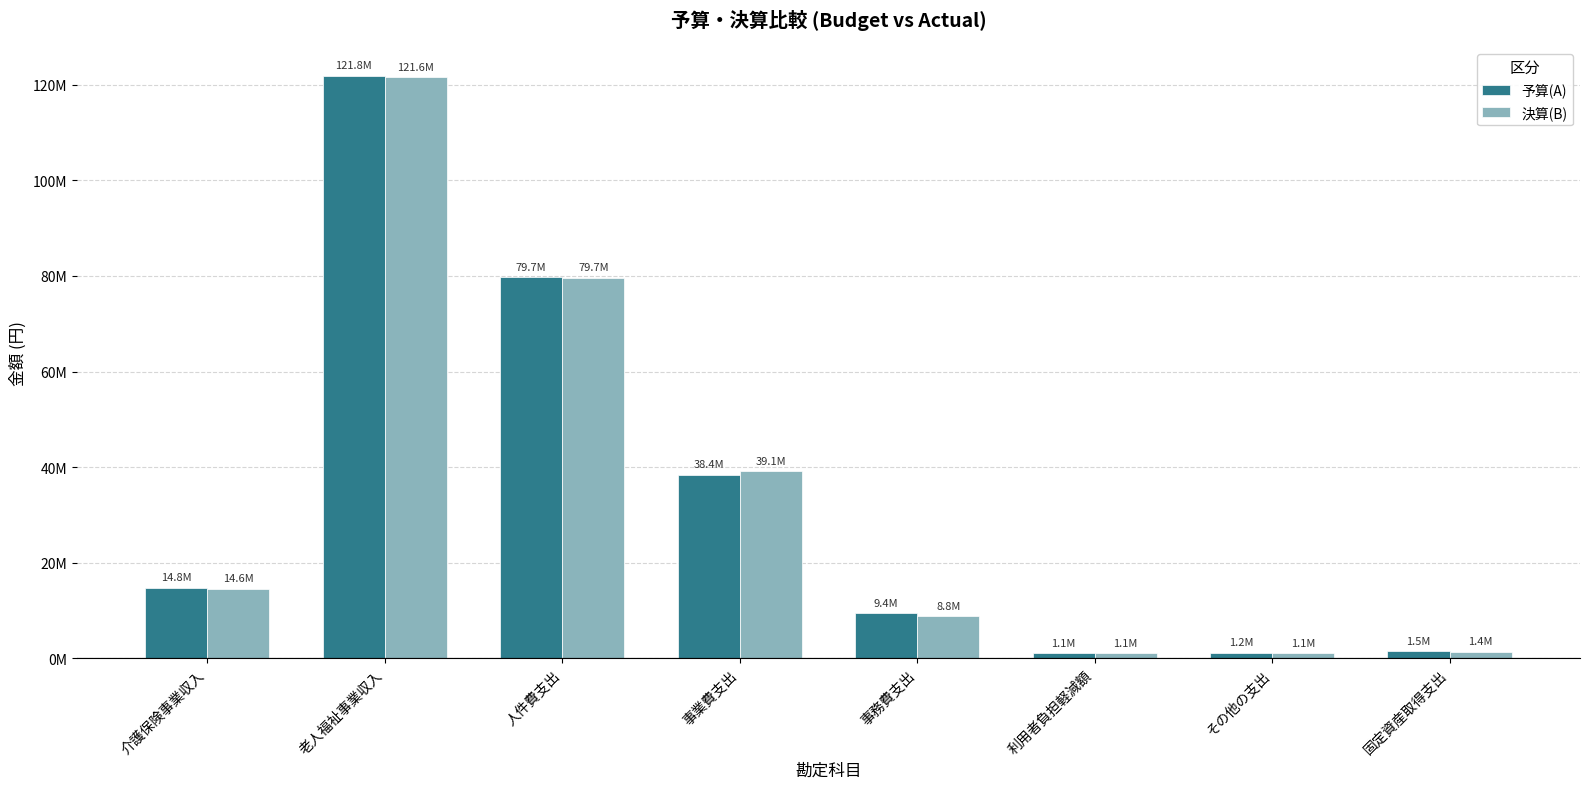

Is it true that 決算(B) equals 121558224 at 老人福祉事業収入?

True